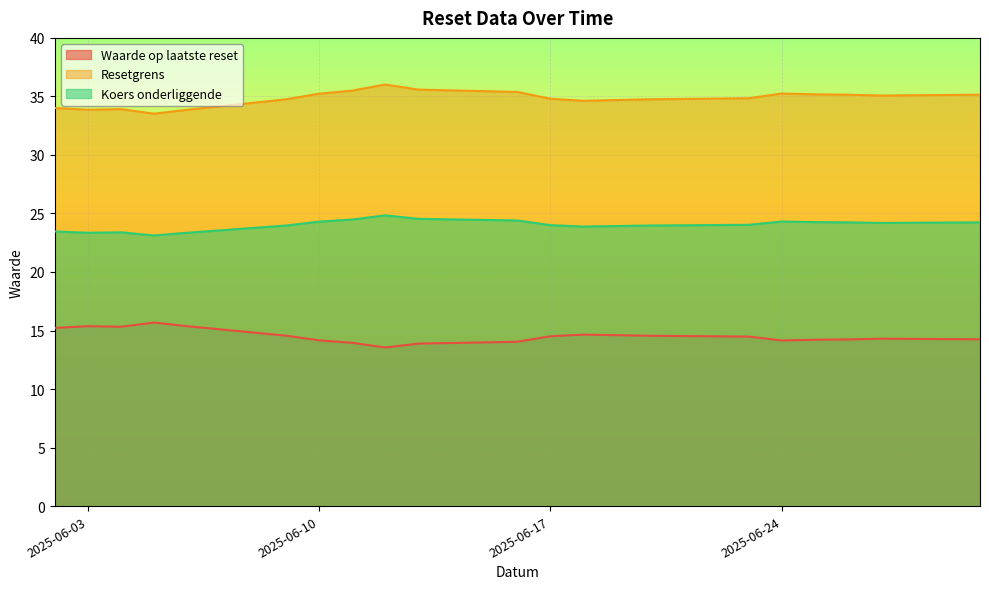

Is it true that Waarde op laatste reset equals 19.8 at 2025-06-25?

False